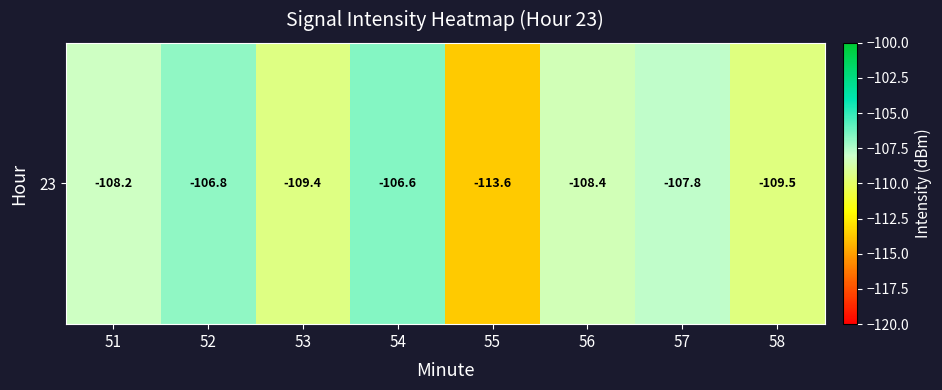

Rank the categories by value from lowest to highest.

55, 58, 53, 56, 51, 57, 52, 54